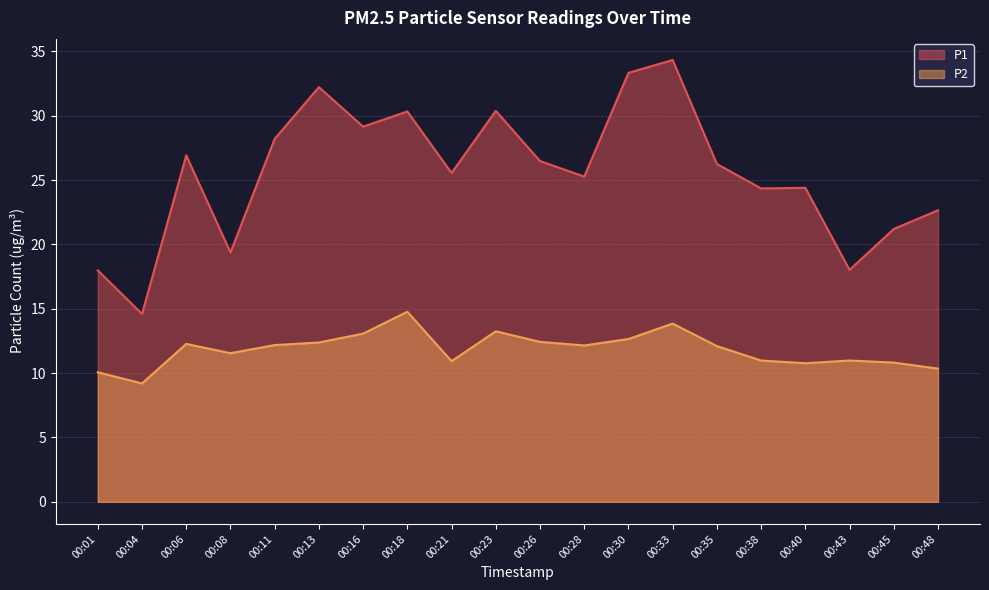

How many lines are shown in the chart?

2